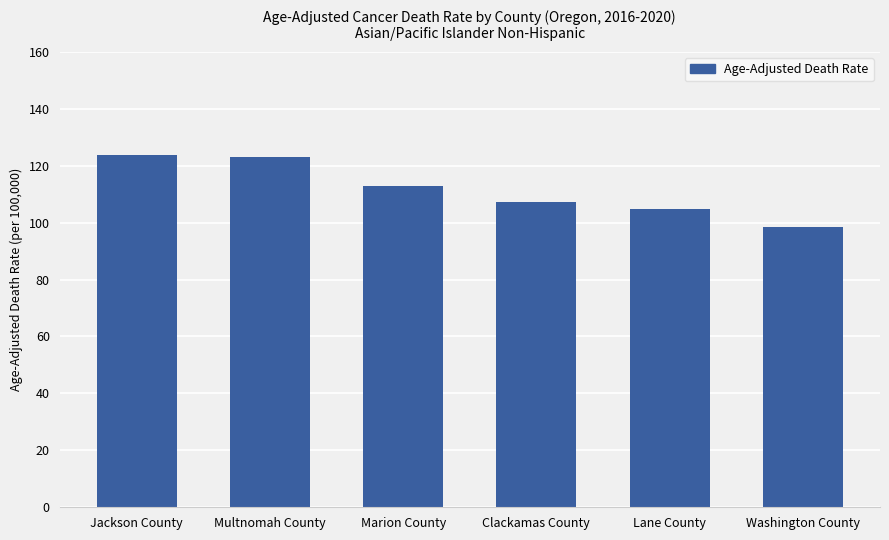

Reading left to right, what are all the values shown in this chart?

Jackson County=123.8	Multnomah County=122.9	Marion County=113.0	Clackamas County=107.3	Lane County=104.8	Washington County=98.5